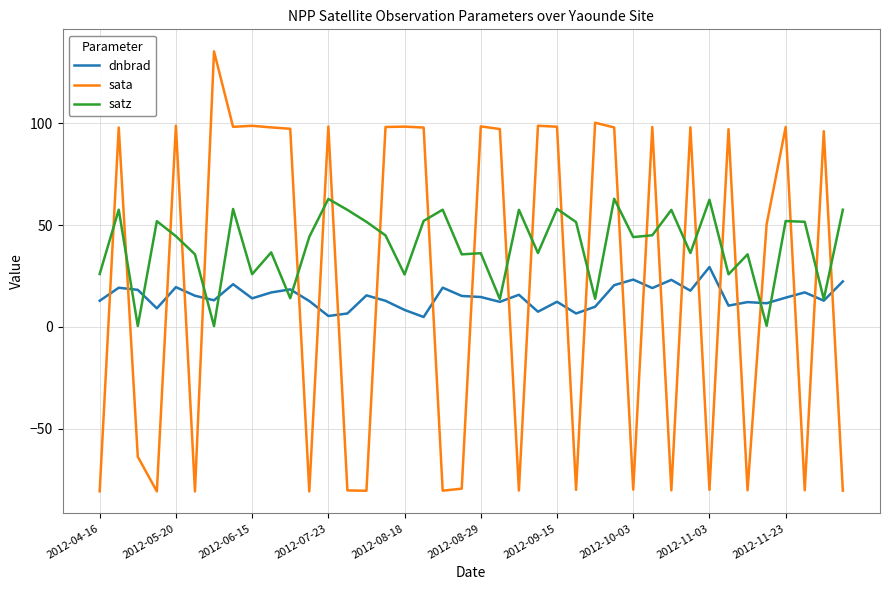

Count the number of data series in this chart.

3